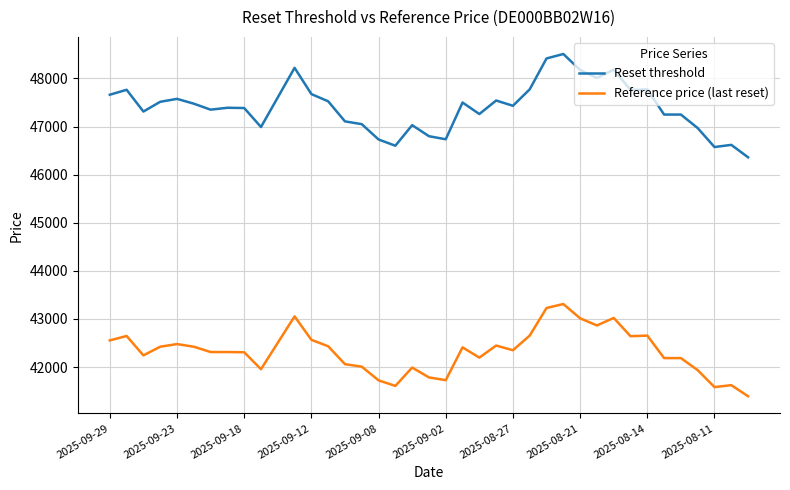

Rank the series by their maximum value, from lowest to highest.

Reference price (last reset), Reset threshold